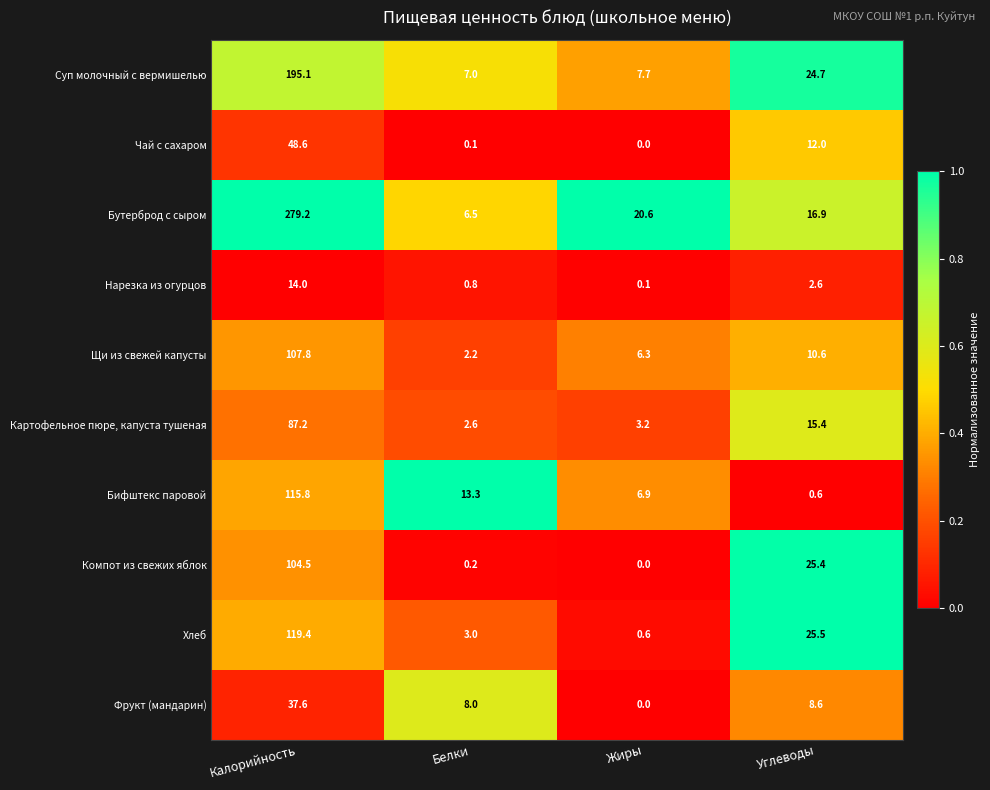

What value does the Бутерброд с сыром series have at Калорийность?

279.2